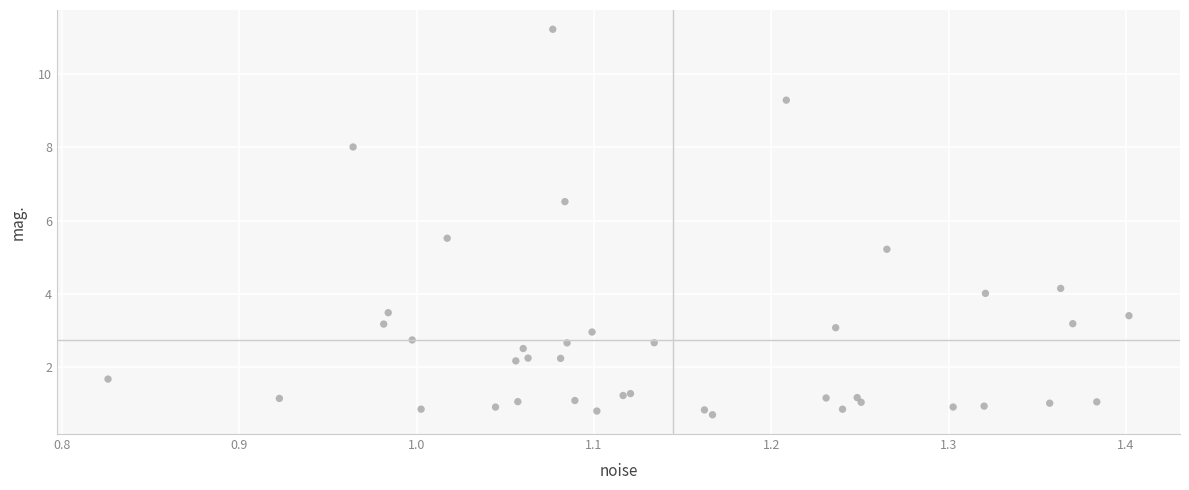

What Y value in the scatter plot is closest to 5?

5.2